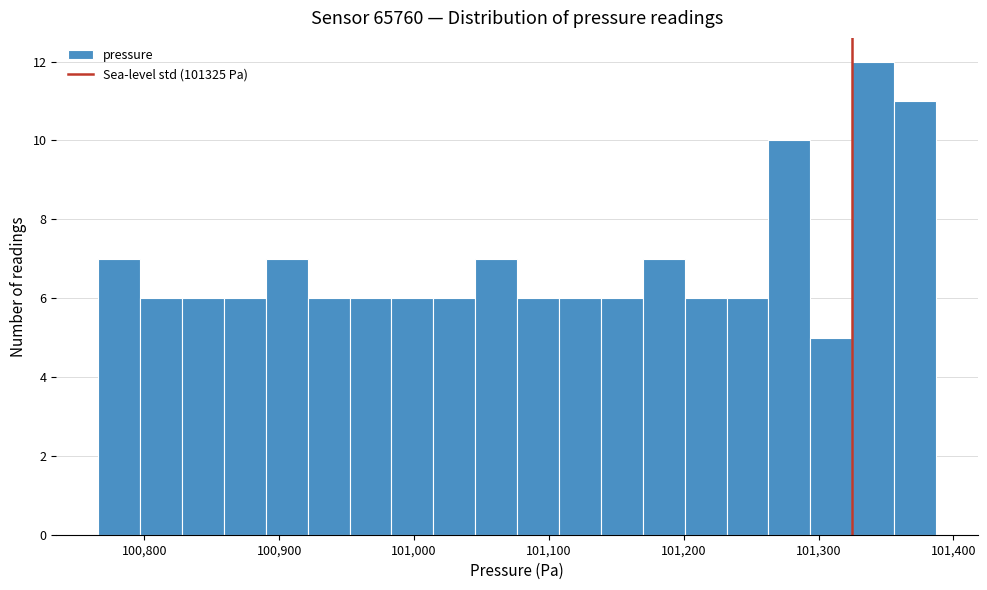

Read against the x-axis, roughly where is the centre of the tallest bar?

101340